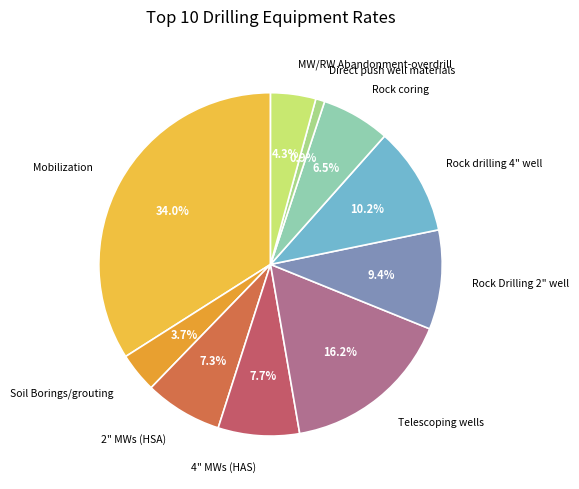

True or false: 2" MWs (HSA) accounts for 7% of the total.

True